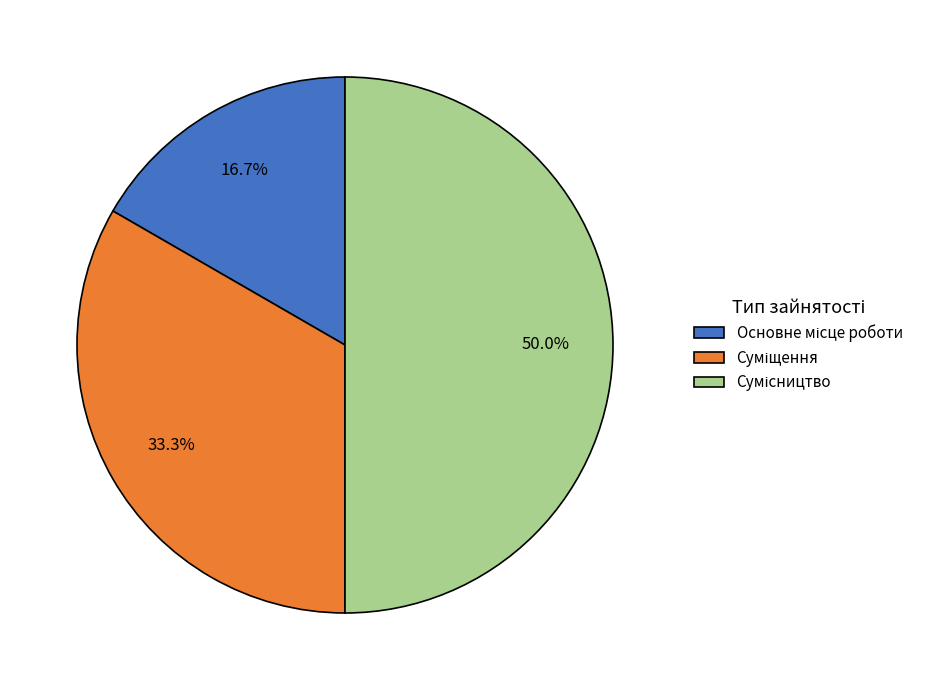

How many slices are in this pie chart?

3